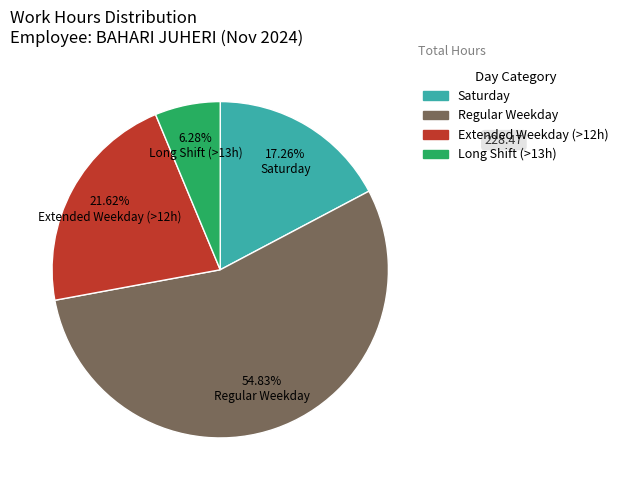

Is there any slice that represents more than half of the pie?

Yes